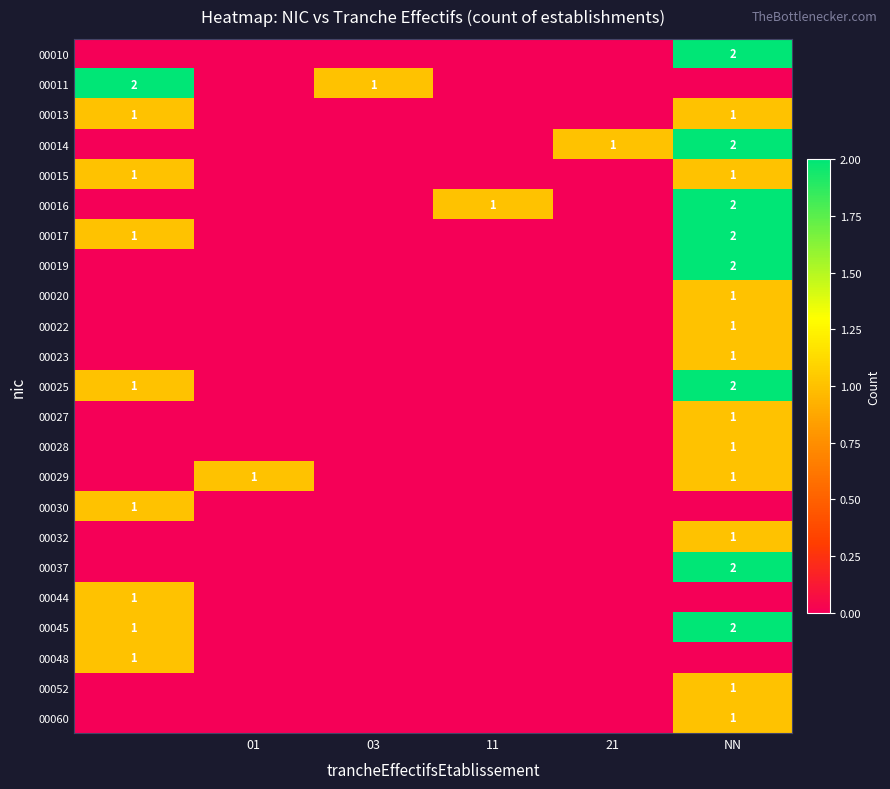

What is the spread (max minus min) of values at NN?

2